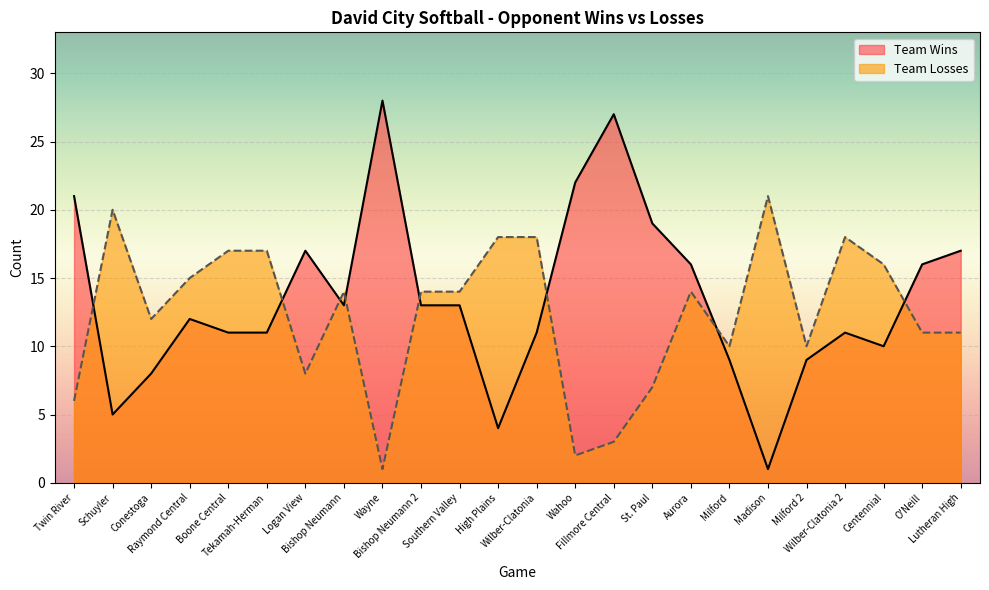

Reading right to left, what are all the values shown in this chart?

Team Wins: 17	16	10	11	9	1	9	16	19	27	22	11	4	13	13	28	13	17	11	11	12	8	5	21
Team Losses: 11	11	16	18	10	21	10	14	7	3	2	18	18	14	14	1	14	8	17	17	15	12	20	6